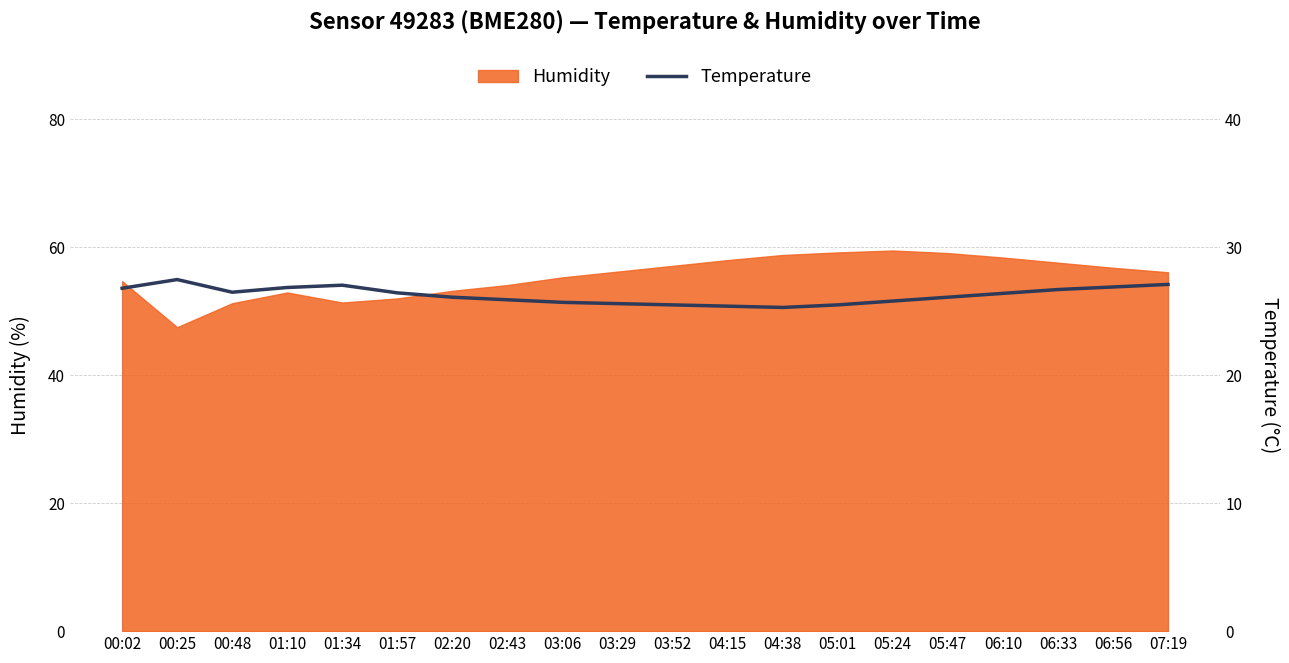

How many values are below 26?

8